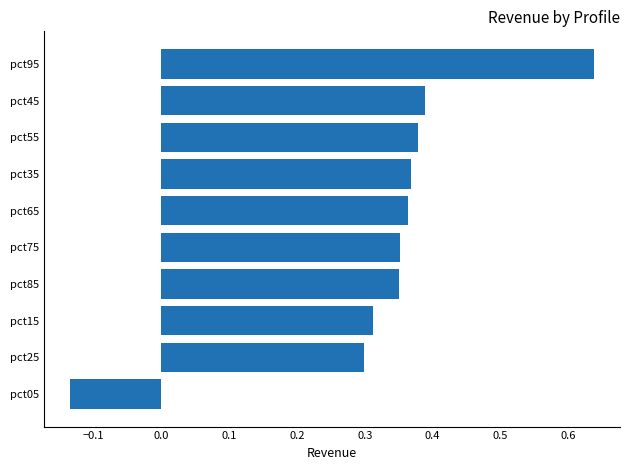

At which label is the value closest to 0?

pct05